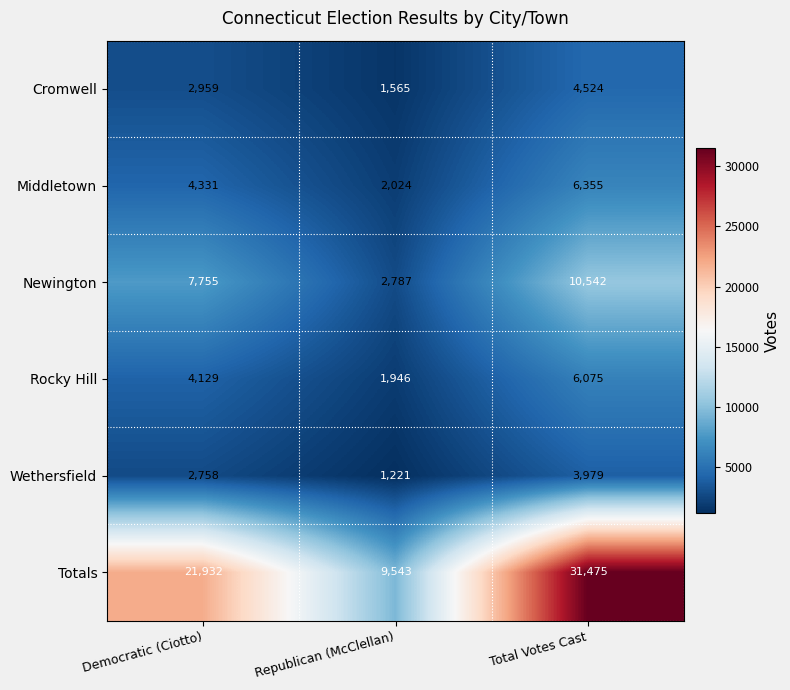

What is the sum of the Middletown values at Republican (McClellan) and Democratic (Ciotto)?

6355